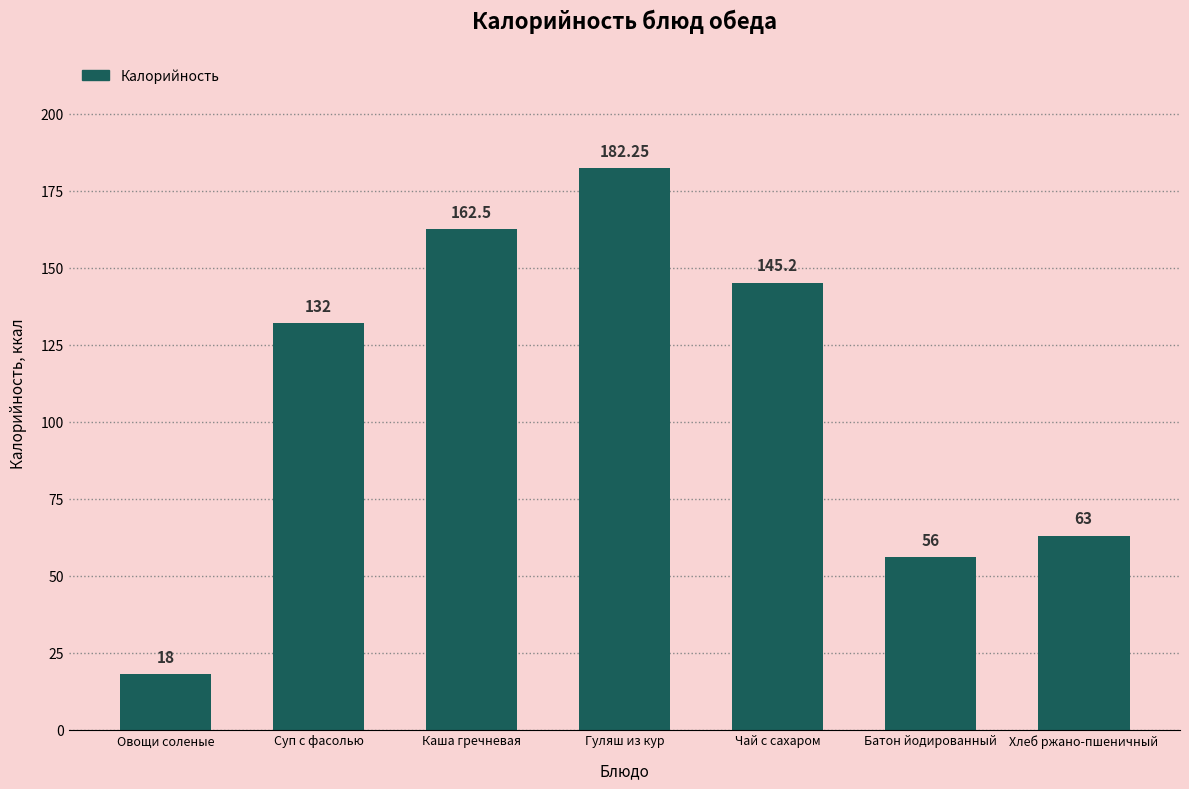

How many data points are less than 132?

3